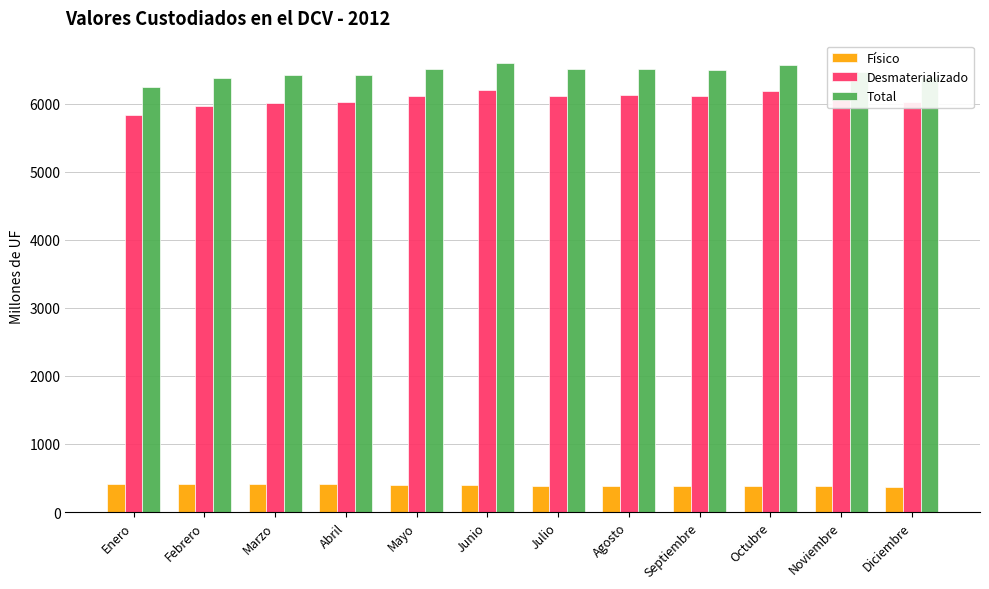

At which label does Desmaterializado first exceed 6107?

Mayo